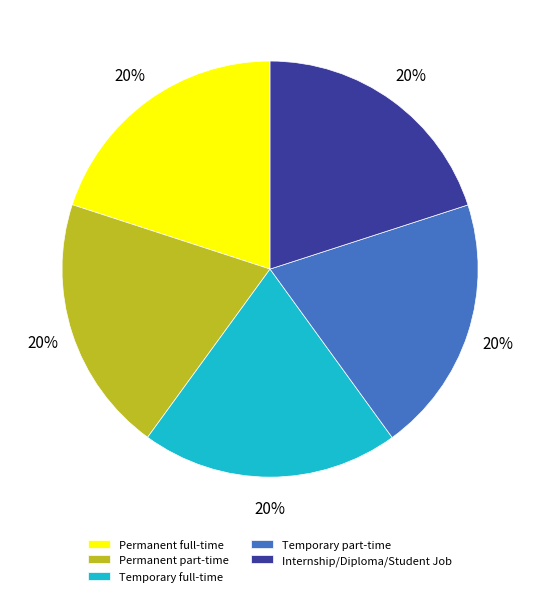

To the nearest percent, what percentage of the pie is Temporary part-time?

20%